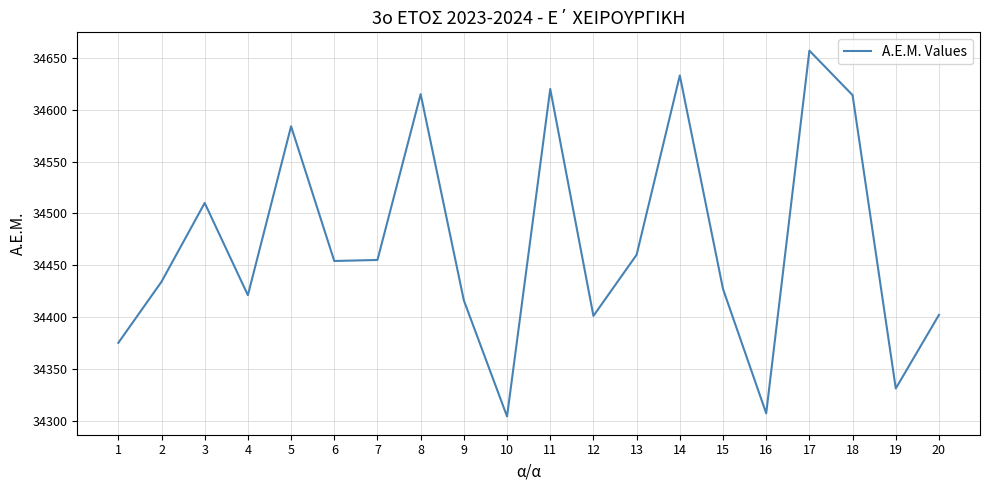

What is the maximum value shown in the chart?

34657